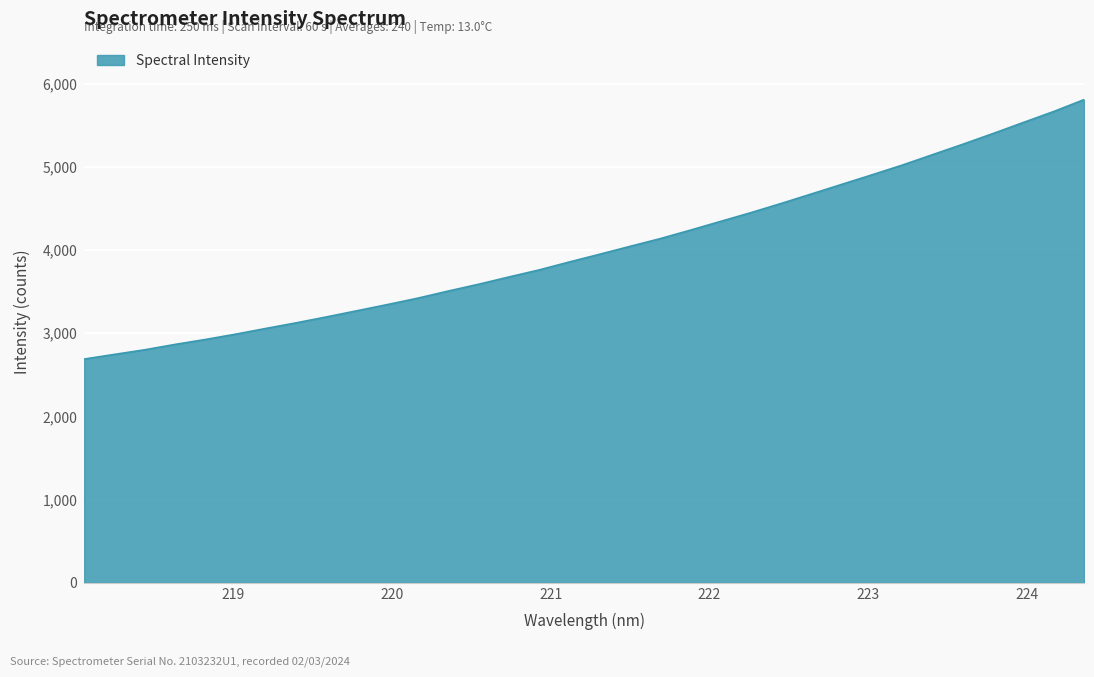

What is the greatest value displayed?

5807.5